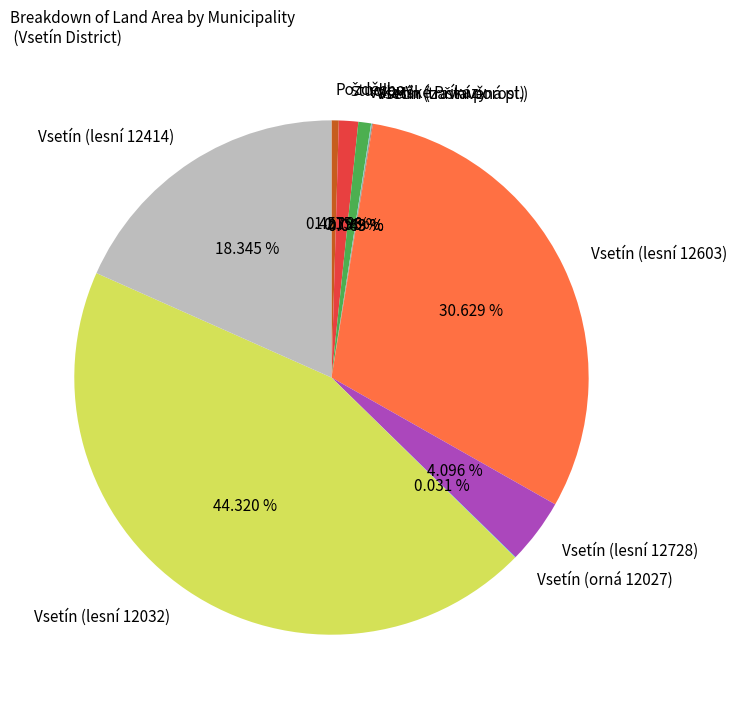

Is there a majority slice in this chart?

No